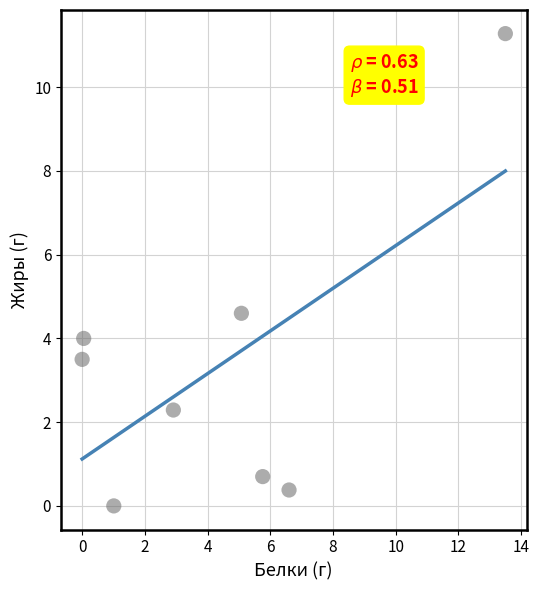

What is the range of X values (max minus min)?

13.5